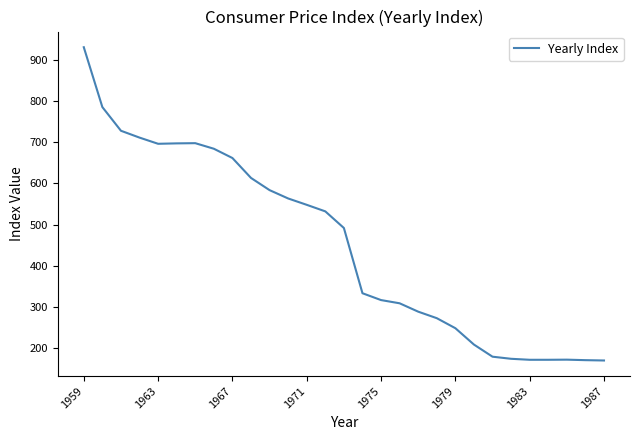

What is the smallest value displayed?

170.6